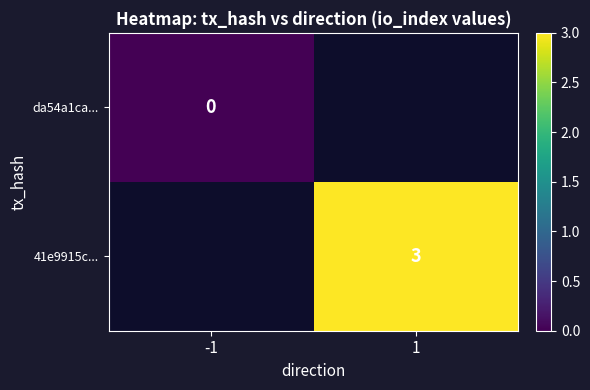

Is the value of da54a1ca... at -1 greater than the value of 41e9915c... at 1?

No